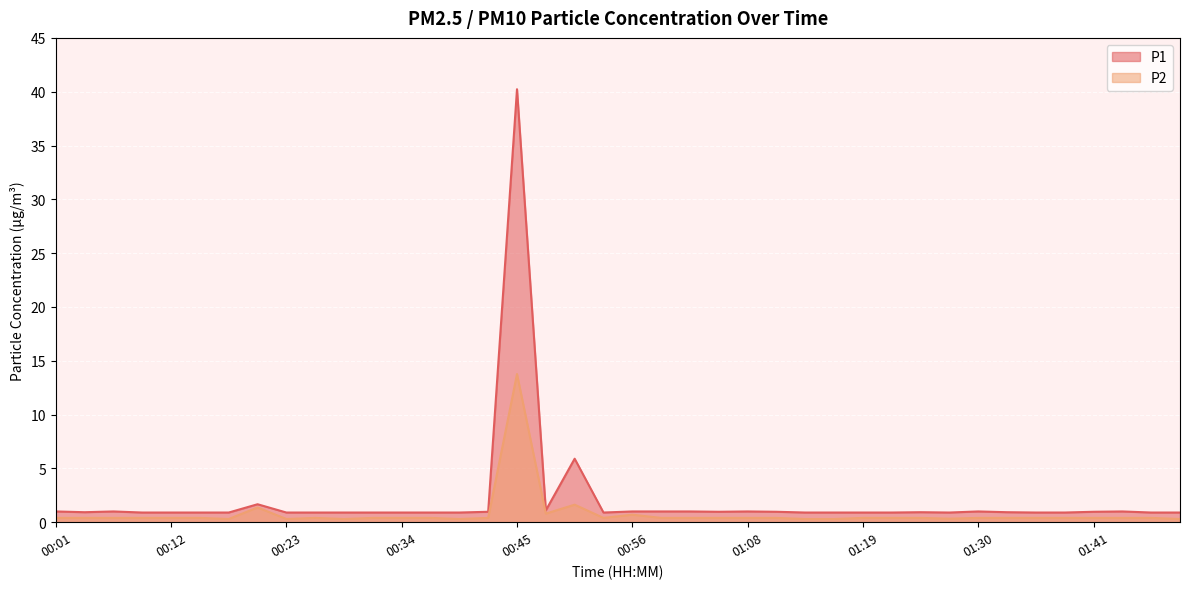

Reading right to left, list all the values displayed in this chart.

P1: 01:49=0.9	01:47=0.9	01:44=1.0	01:41=1.0	01:38=0.9	01:35=0.9	01:33=0.9	01:30=1.0	01:27=0.9	01:24=0.9	01:21=0.9	01:19=0.9	01:16=0.9	01:13=0.9	01:10=1.0	01:08=1.0	01:05=1.0	01:02=1.0	00:59=1.0	00:56=1.0	00:54=0.9	00:51=5.9	00:48=1.1	00:45=40.2	00:42=1.0	00:40=0.9	00:37=0.9	00:34=0.9	00:31=0.9	00:29=0.9	00:26=0.9	00:23=0.9	00:20=1.7	00:17=0.9	00:15=0.9	00:12=0.9	00:09=0.9	00:06=1.0	00:04=0.9	00:01=1.0
P2: 01:49=0.3	01:47=0.4	01:44=0.4	01:41=0.4	01:38=0.4	01:35=0.4	01:33=0.4	01:30=0.4	01:27=0.3	01:24=0.4	01:21=0.4	01:19=0.4	01:16=0.3	01:13=0.3	01:10=0.4	01:08=0.4	01:05=0.4	01:02=0.4	00:59=0.4	00:56=0.7	00:54=0.4	00:51=1.6	00:48=0.8	00:45=13.8	00:42=0.4	00:40=0.3	00:37=0.4	00:34=0.4	00:31=0.4	00:29=0.3	00:26=0.4	00:23=0.3	00:20=1.4	00:17=0.3	00:15=0.4	00:12=0.4	00:09=0.4	00:06=0.4	00:04=0.4	00:01=0.4